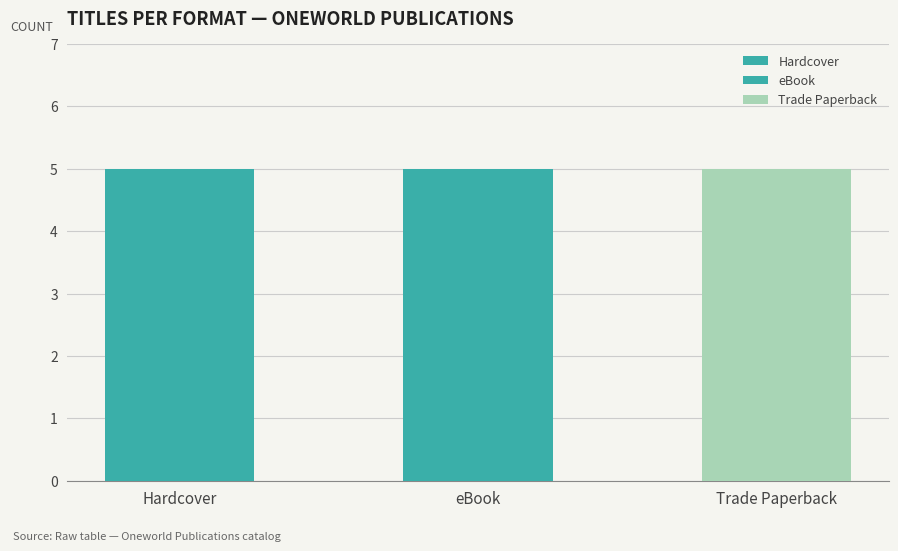

The value at Gold Machine is 292640453. True or false?

False